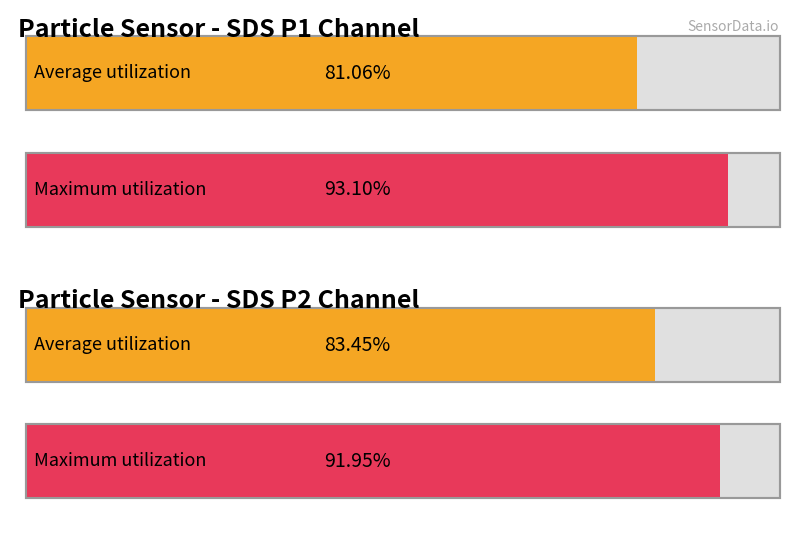

How many data points does each series have?

2